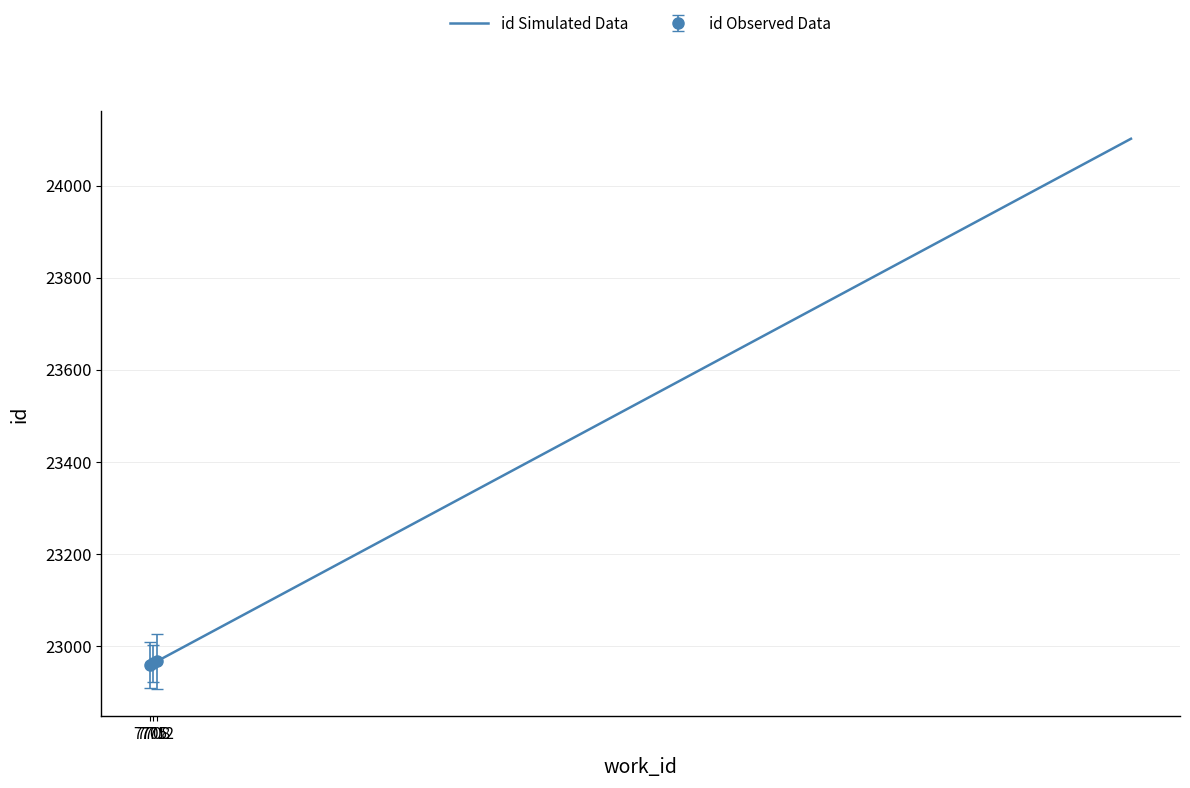

Which category has the highest value across all series?

7712